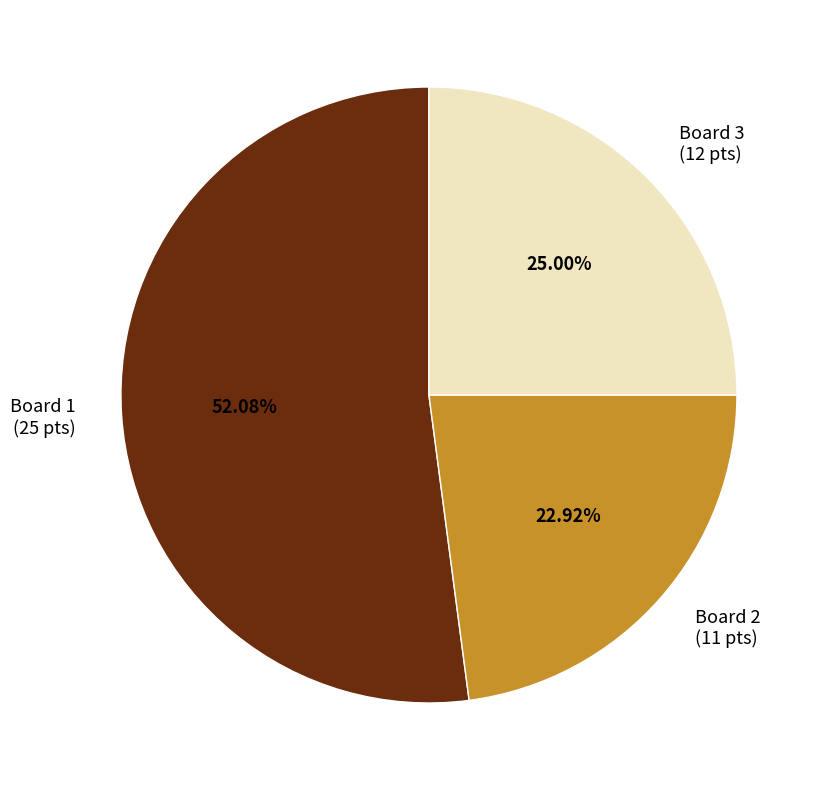

What is the ratio of the value at Board 1 (25 pts) to the value at Board 3 (12 pts)?

2.1